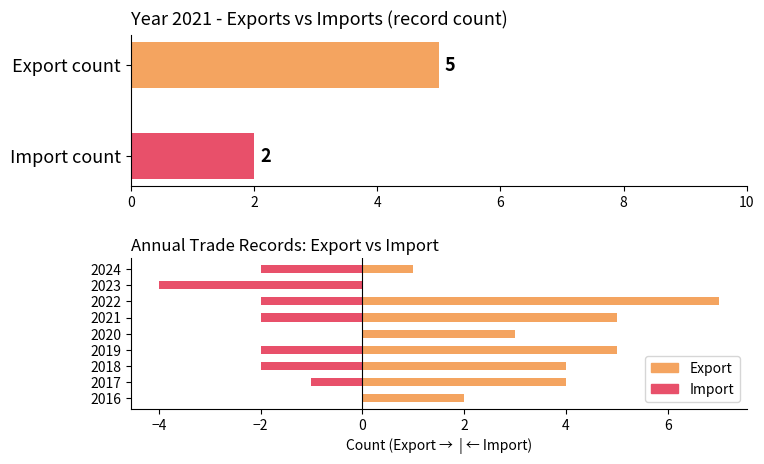

Is the value of Import at 2017 greater than the value of Export at 2017?

No